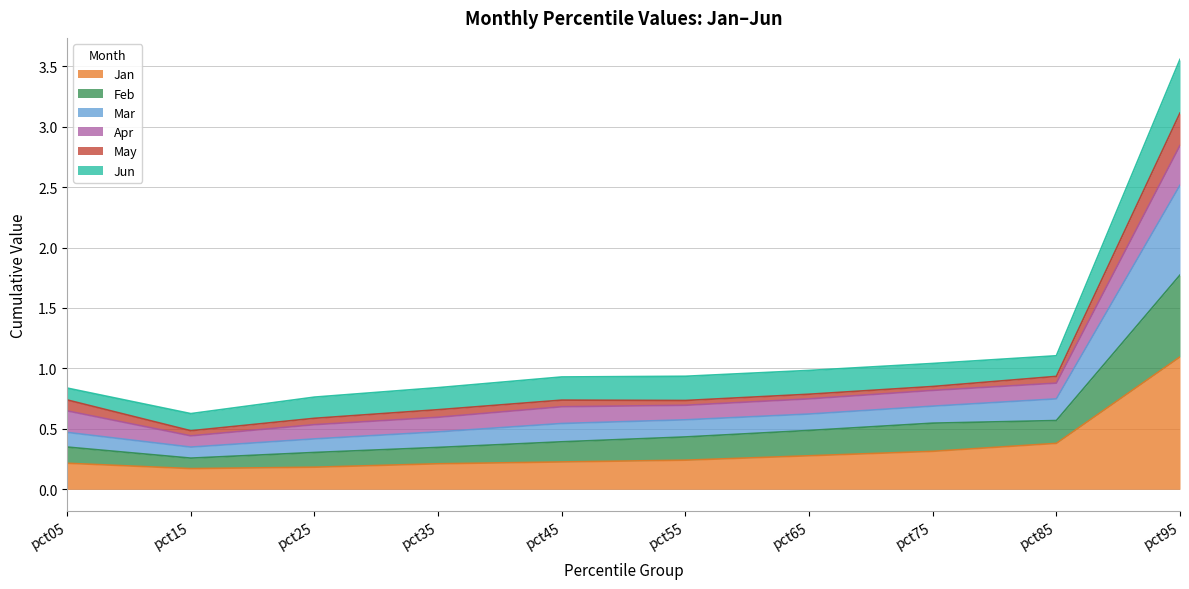

What is the average value of the Feb series?

0.5